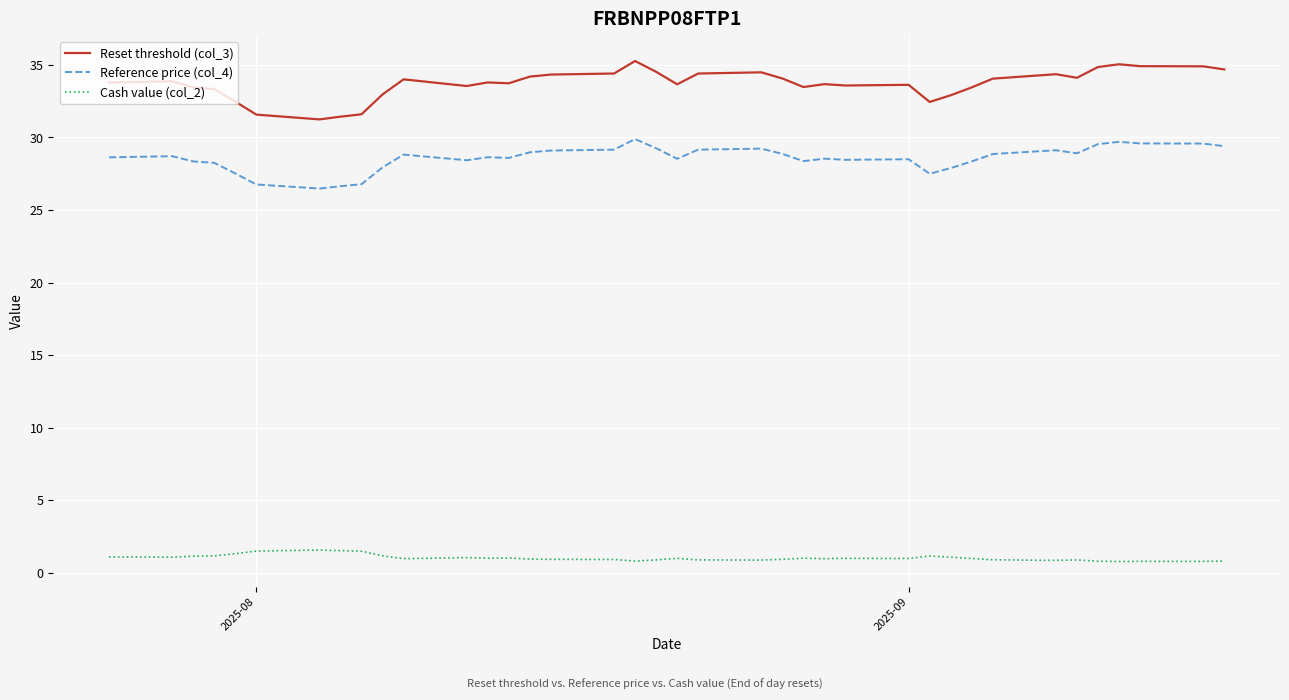

Which series has the largest range (max minus min)?

Reset threshold (col_3)